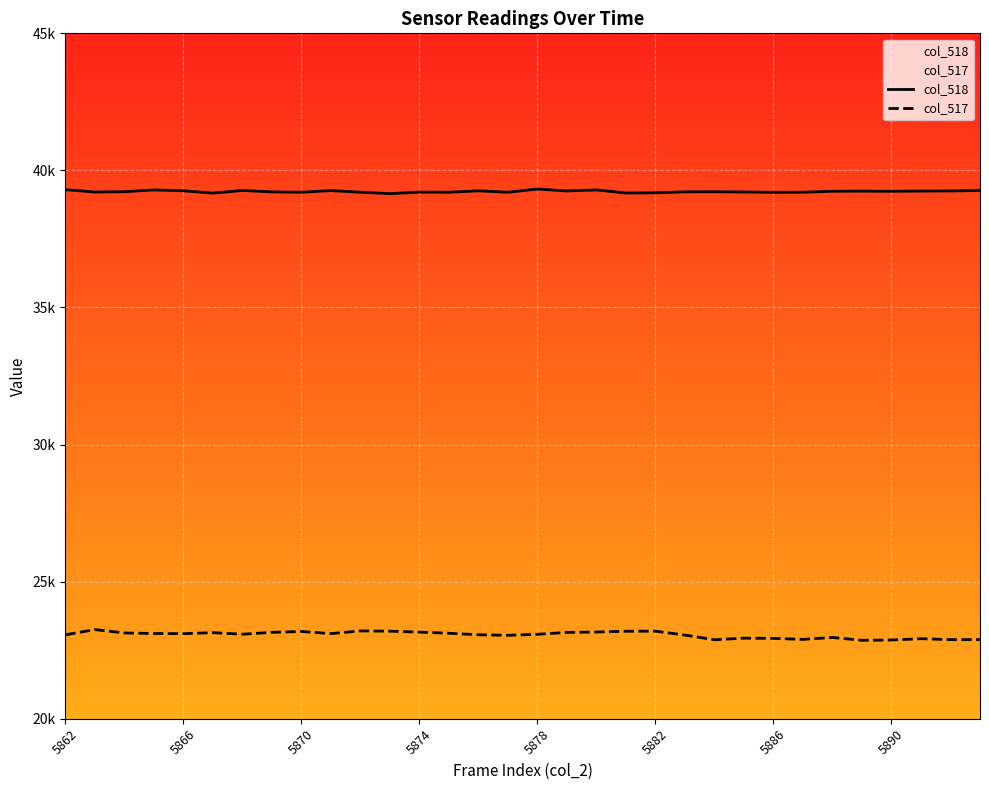

True or false: col_518 and col_517 cross at least once.

False